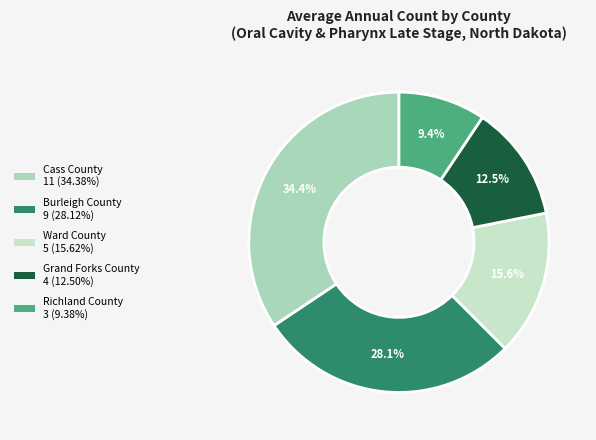

Is there a majority slice in this chart?

No